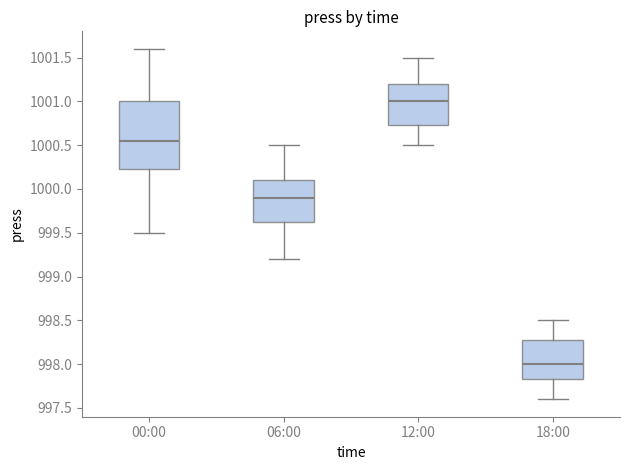

Which box is the tallest, from its lower edge to its upper edge?

00:00